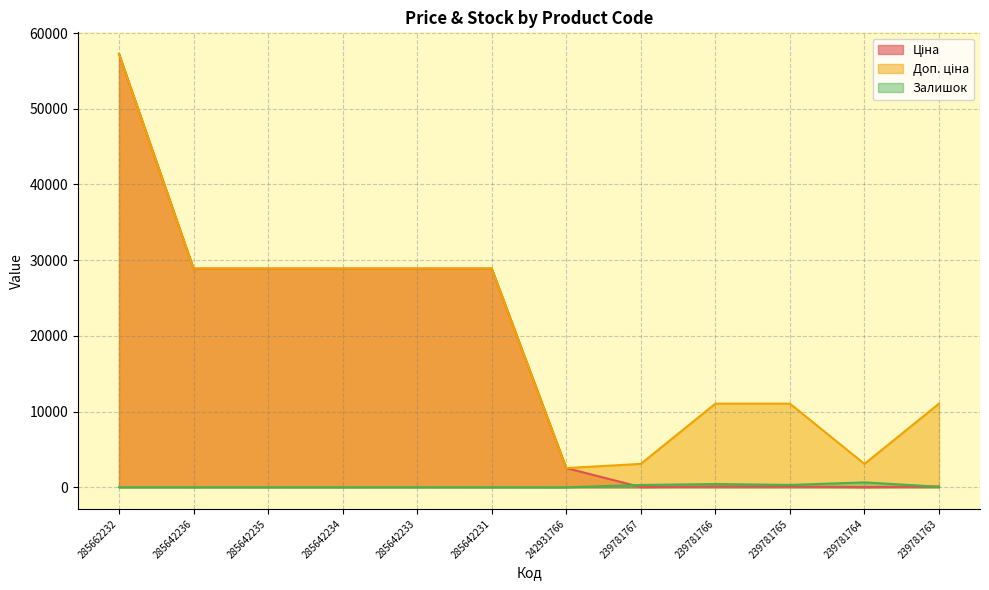

Reading right to left, what are all the values shown in this chart?

Ціна: 239781763=110.5	239781764=30.9	239781765=110.5	239781766=110.5	239781767=30.9	242931766=2545.8	285642231=28890.3	285642233=28890.3	285642234=28890.3	285642235=28890.3	285642236=28890.3	285662232=57235.5
Доп. ціна: 239781763=11055.0	239781764=3095.0	239781765=11055.0	239781766=11055.0	239781767=3095.0	242931766=2546.0	285642231=28890.3	285642233=28890.3	285642234=28890.3	285642235=28890.3	285642236=28890.3	285662232=57235.5
Залишок: 239781763=78.0	239781764=653.0	239781765=318.0	239781766=437.0	239781767=312.0	242931766=3.0	285642231=10.0	285642233=18.0	285642234=11.0	285642235=14.0	285642236=17.0	285662232=13.0